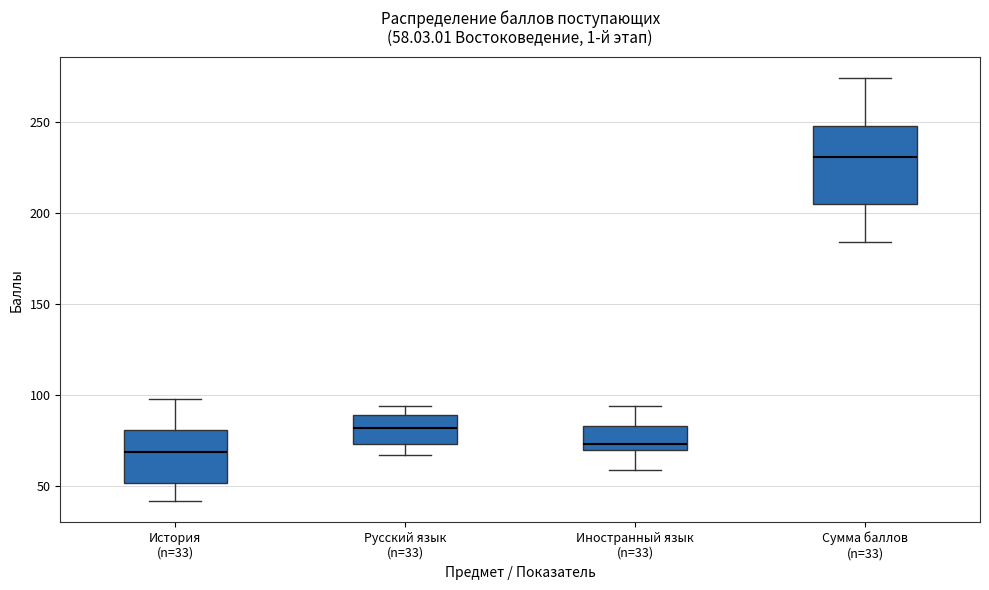

Which box has the highest median line?

Сумма баллов (n=33)